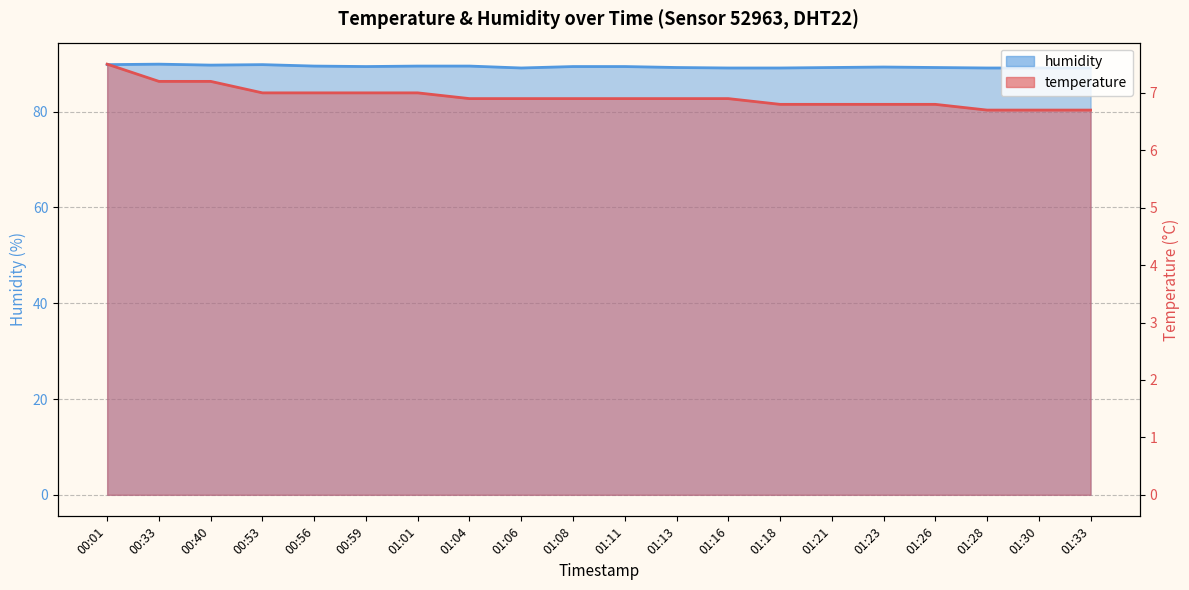

What is the difference between the humidity values at 00:01 and 00:56?

0.3